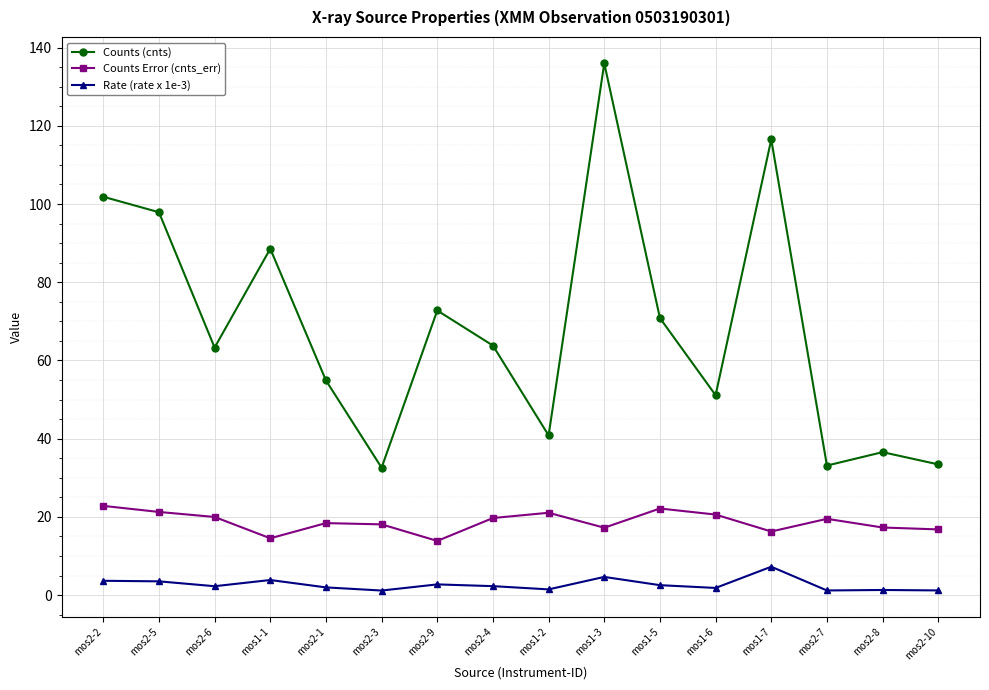

The value of Counts Error (cnts_err) at mos2-5 is 21.3. True or false?

True